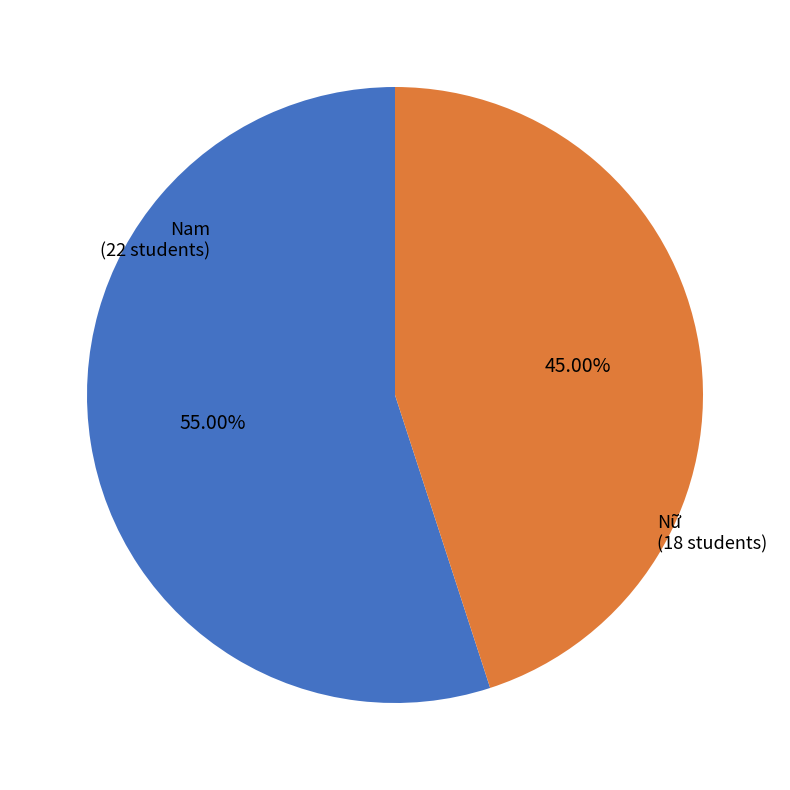

True or false: Nam accounts for 42% of the total.

False